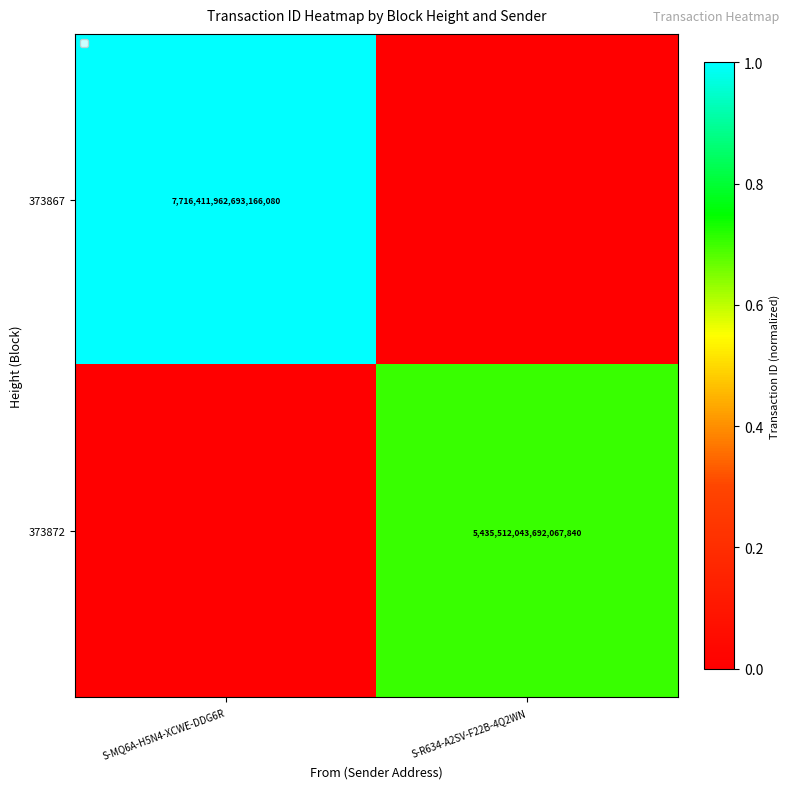

True or false: 373872 has a value of 7902386746439339008 at S-R634-A2SV-F22B-4Q2WN.

False